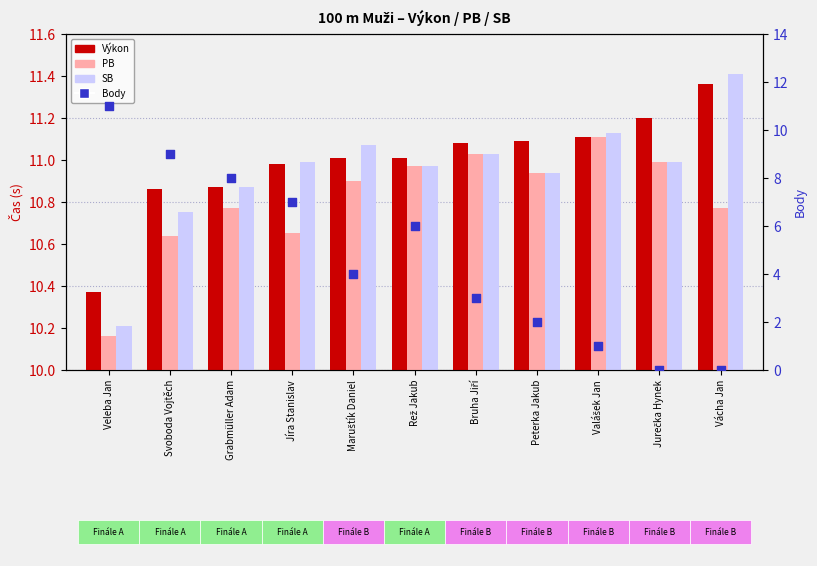

Which series has the widest spread of Y values?

Body